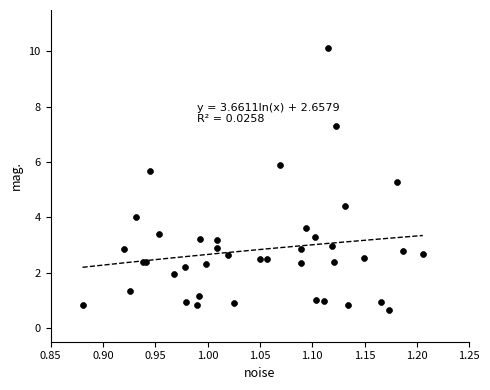

What Y value in the scatter plot is closest to 5?

5.3